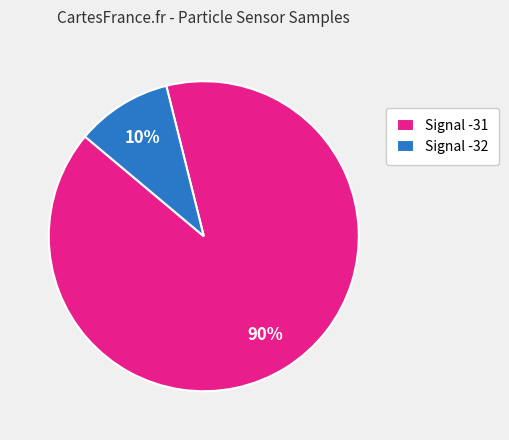

How many slices are in this pie chart?

2